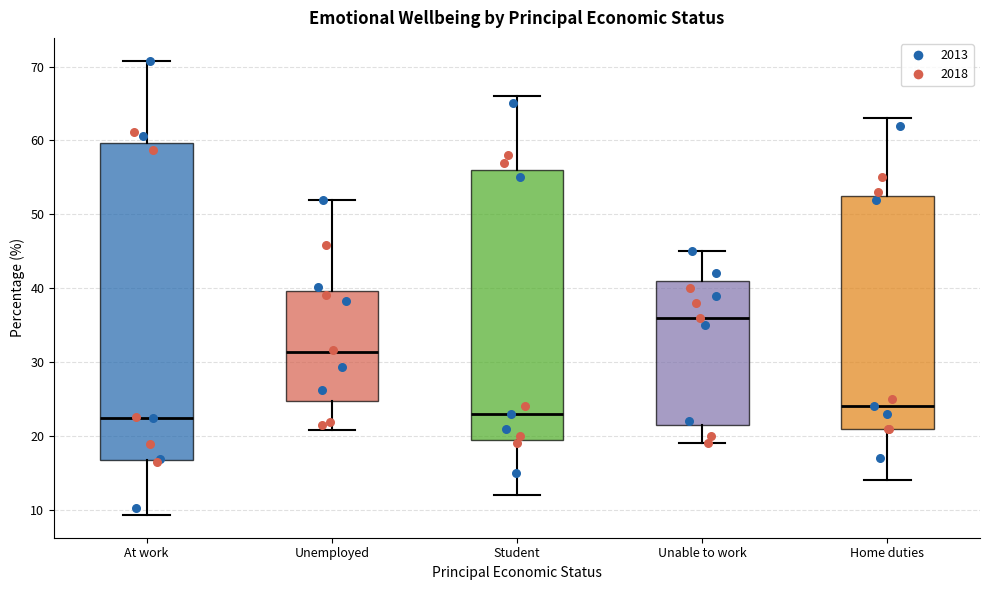

Where does the upper whisker of the box for Home duties end on the y-axis? The values are not printed on the chart, so give them approximately, as read against the axis.

63